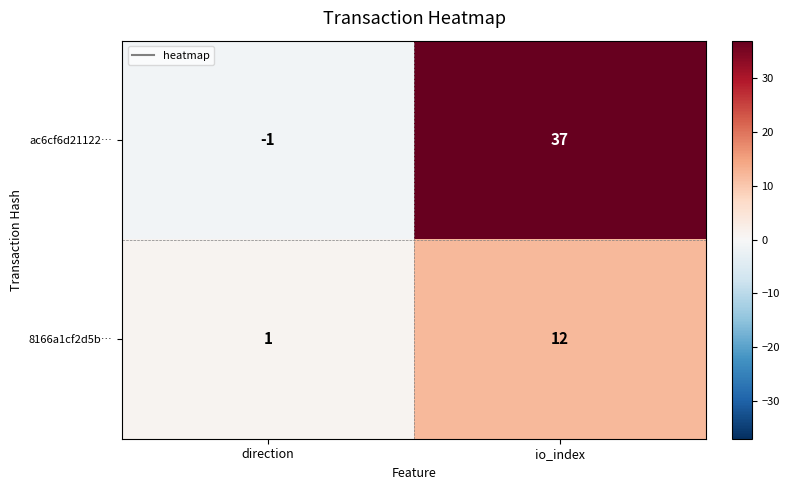

At direction, list the series in order from largest to smallest.

8166a1cf2d5b…, ac6cf6d21122…